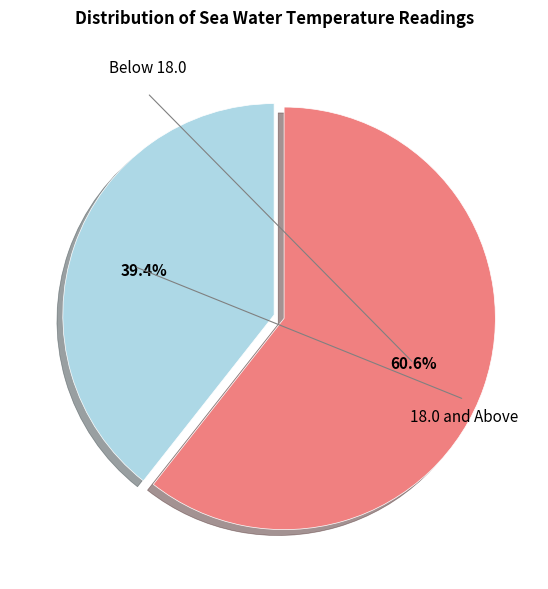

Is there any slice that represents more than half of the pie?

Yes